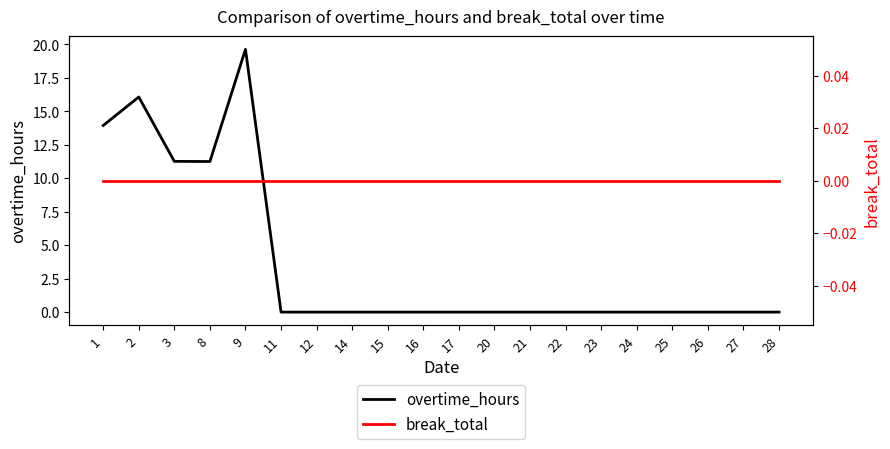

Between 8 and 12, which series saw the biggest shift?

overtime_hours